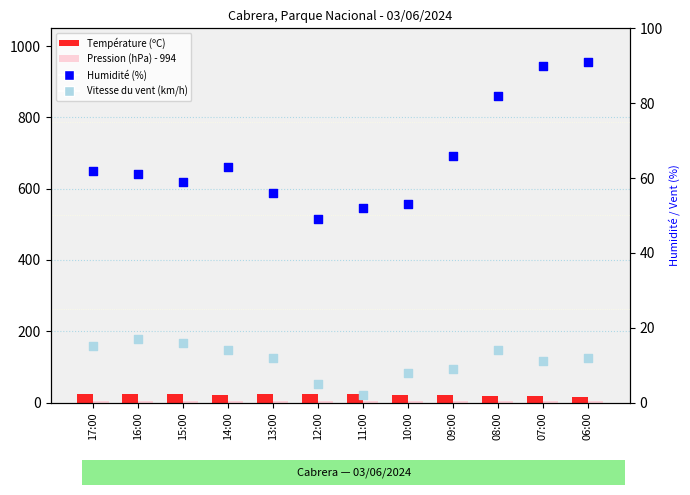

What is the total value across all series at 09:00?

99.8